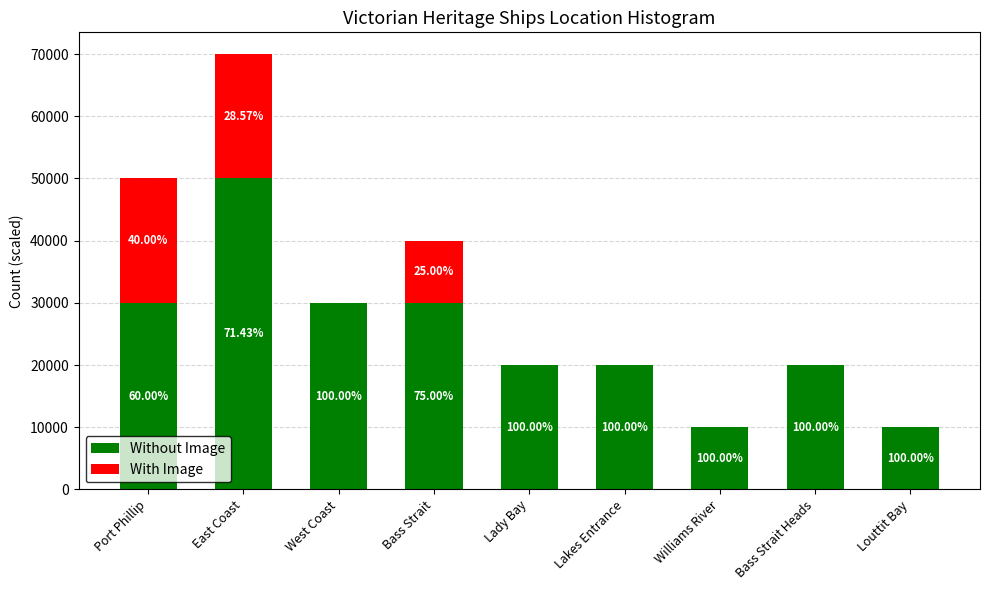

What are all the series names shown in the legend?

Without Image, With Image